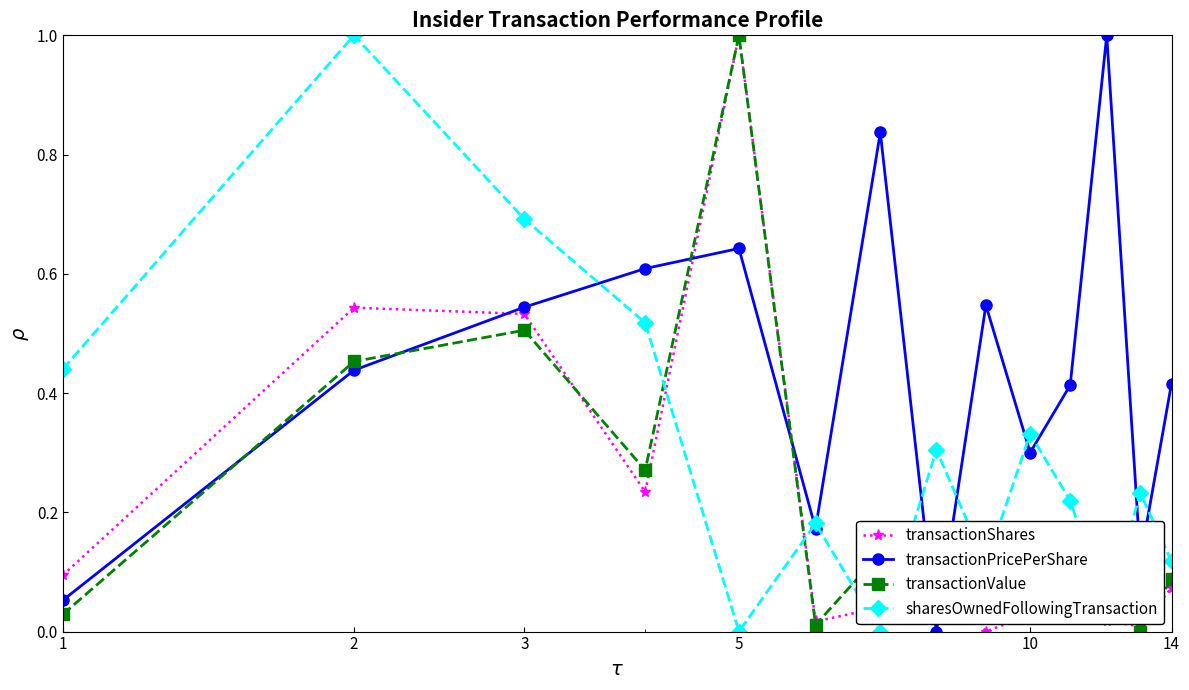

How many values in transactionPricePerShare are above zero?

13